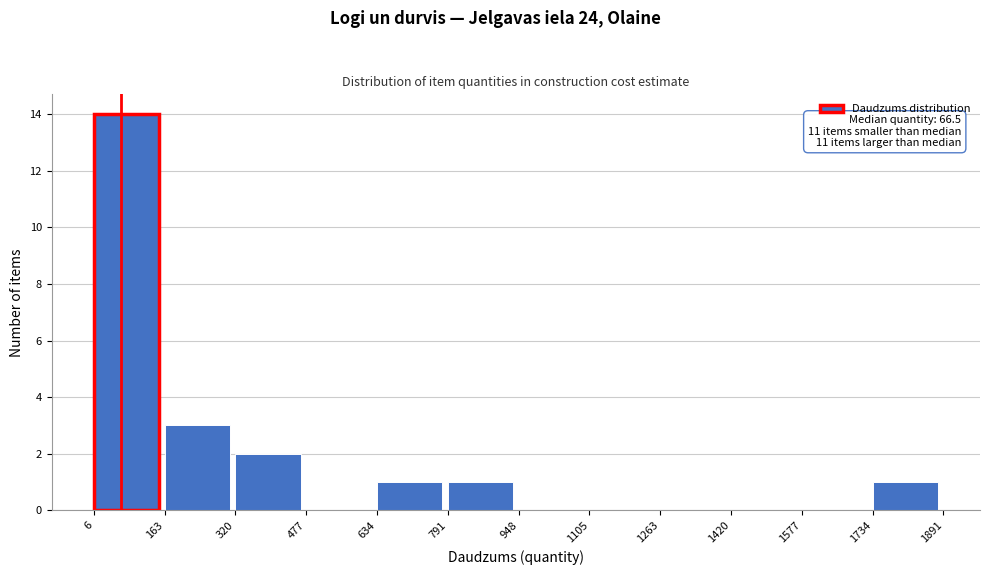

Over which range of the x-axis is the bar tallest?

6 to 163